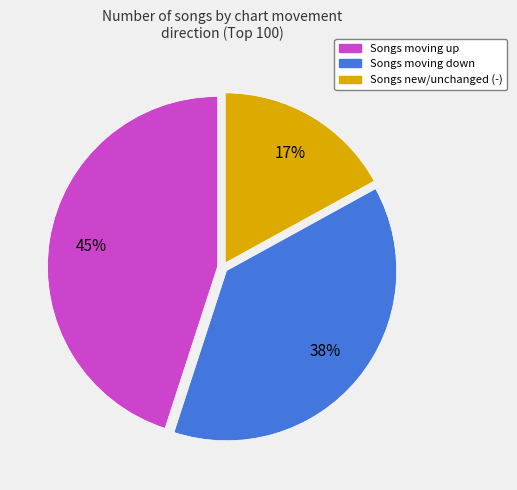

Does any single category account for the majority?

No